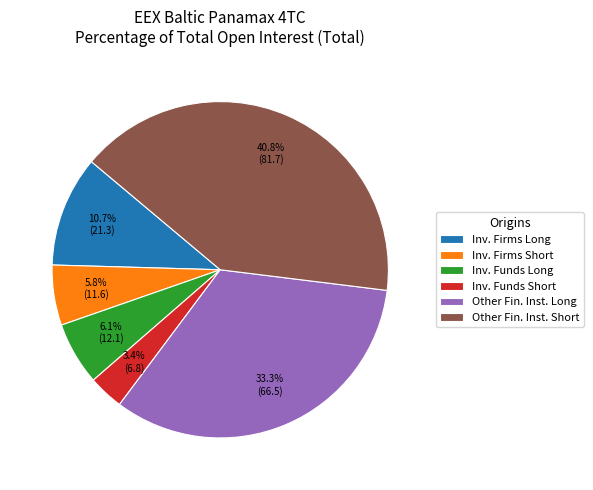

Is the sum of Inv. Firms Long and Inv. Funds Short greater than half?

No